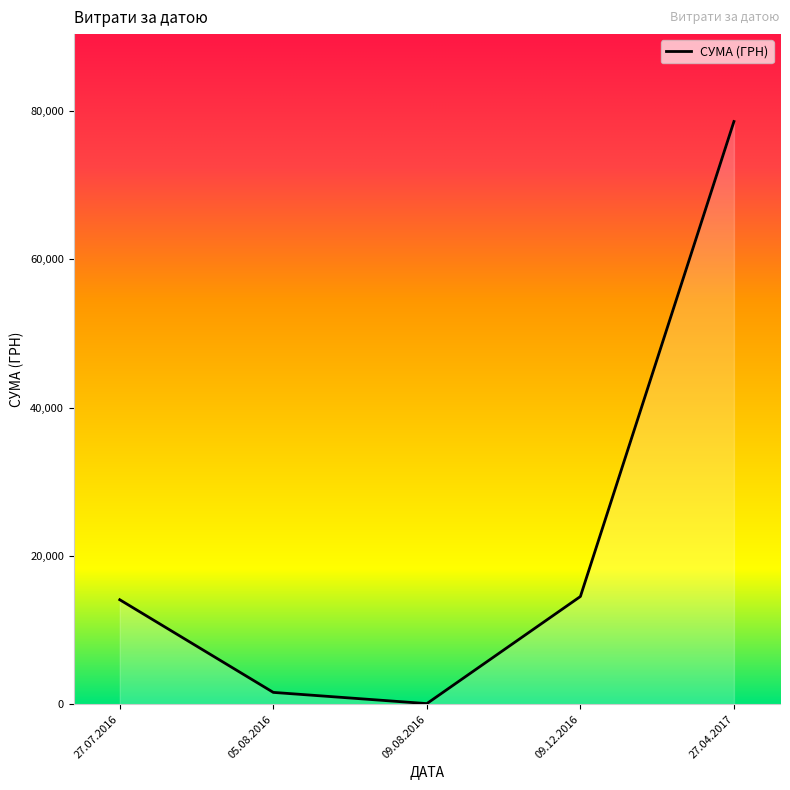

What is the maximum value shown in the chart?

78600.0